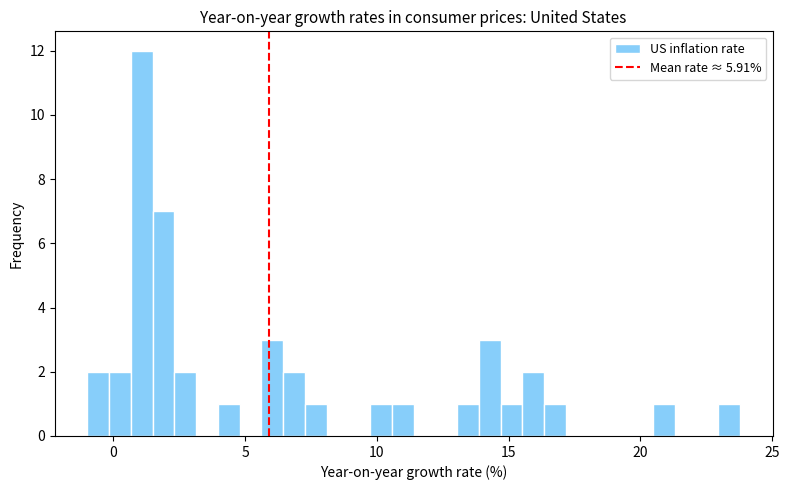

Around what value on the x-axis is the tallest bar? Give the approximate position of its centre, as read against the axis.

1.0